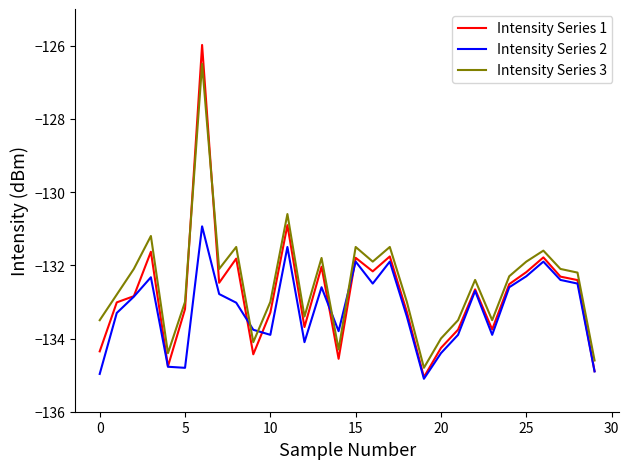

What is the minimum value for Intensity Series 1?

-135.1